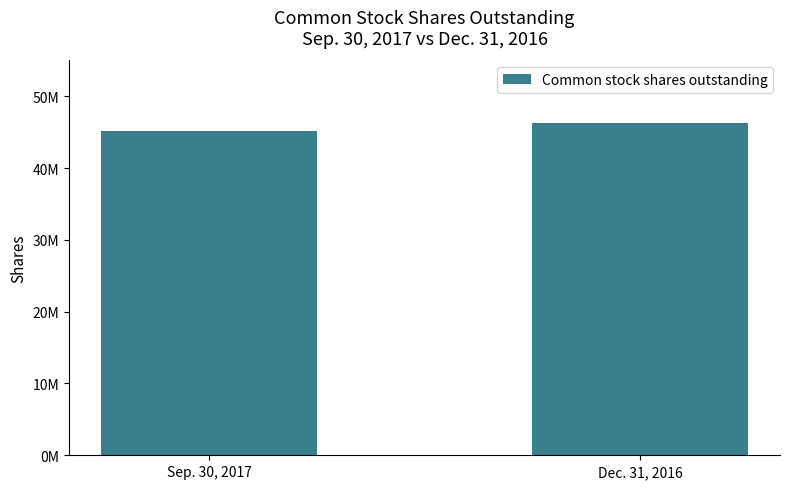

Approximately how many times larger is the value at Dec. 31, 2016 compared to Sep. 30, 2017?

1.0